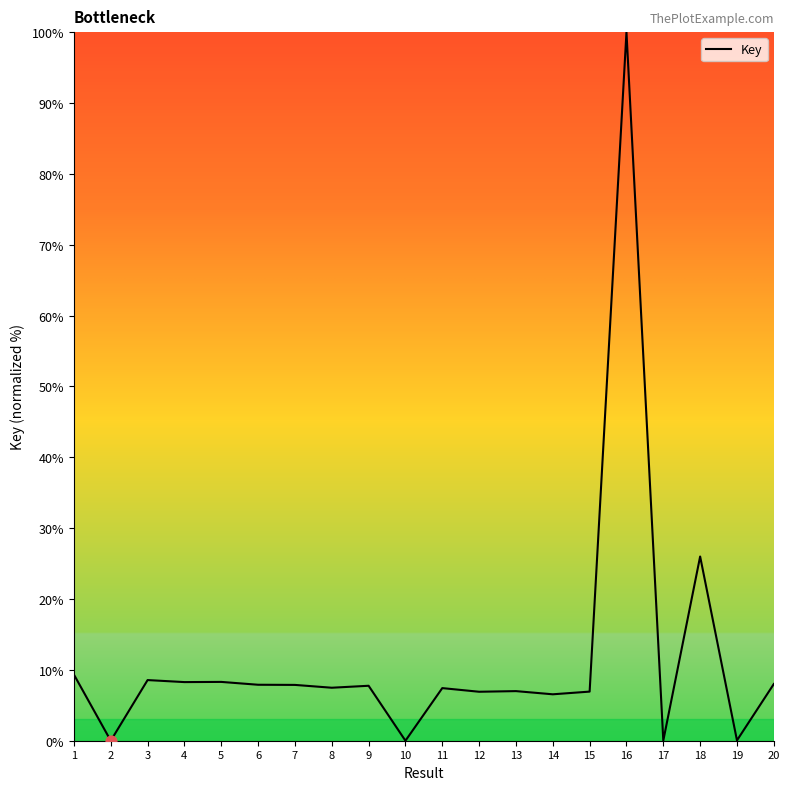

Approximately how many times larger is the value at 14 compared to 6?

0.8